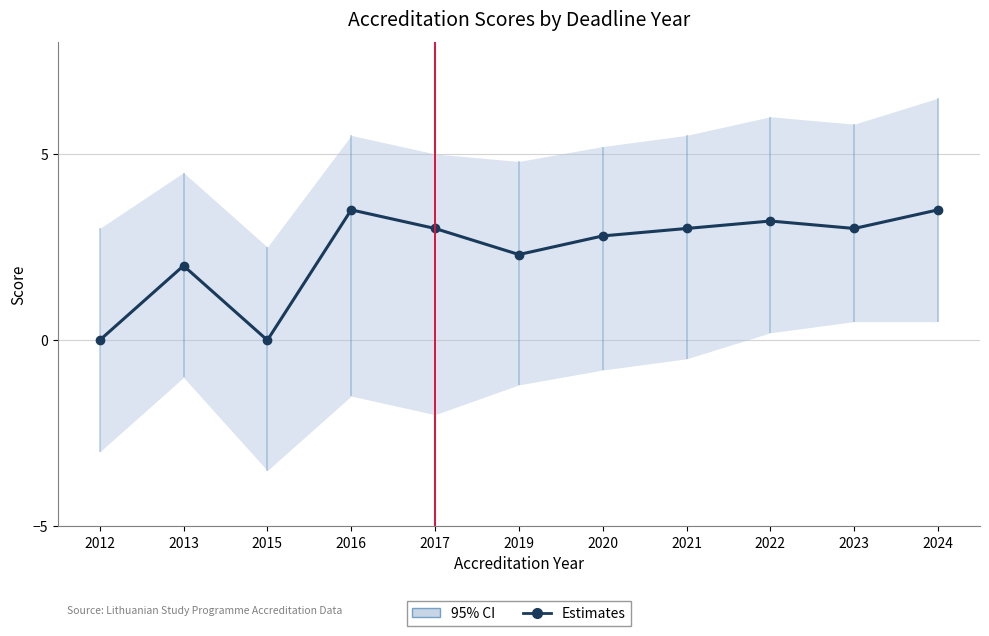

Is it true that the value at 2017 is 3.0?

True